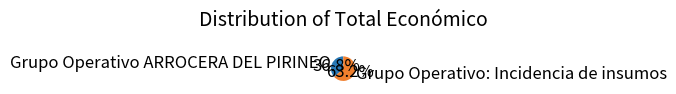

Count the number of slices in the pie.

2